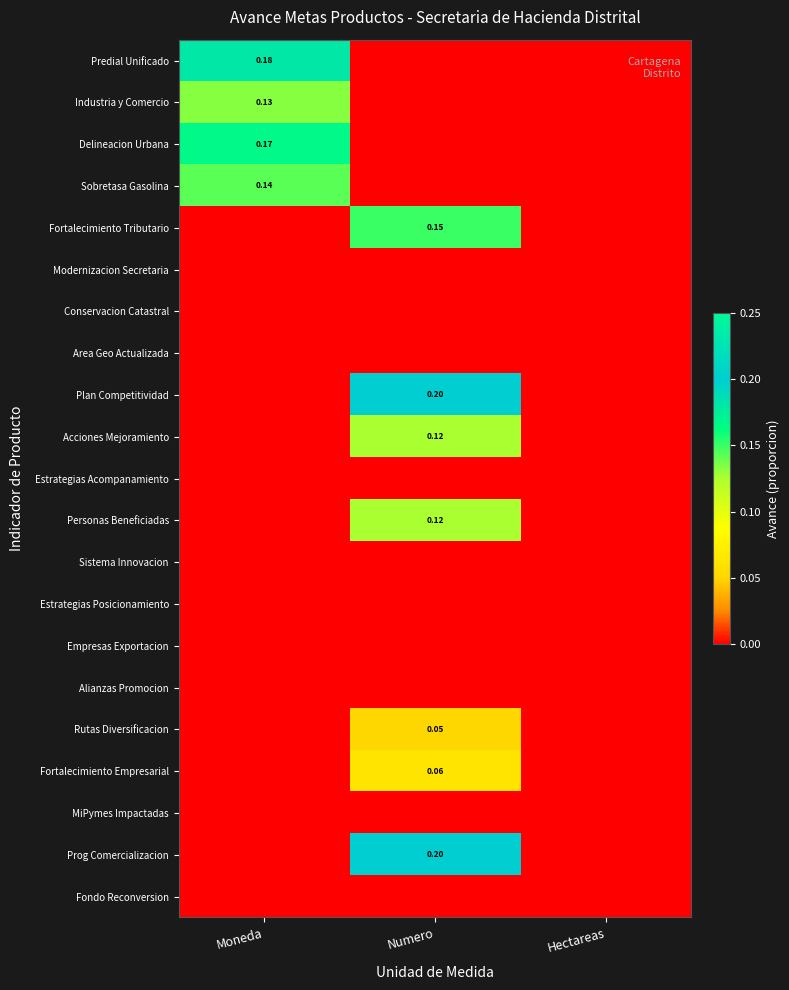

What is the maximum value for Acciones Mejoramiento?

0.1